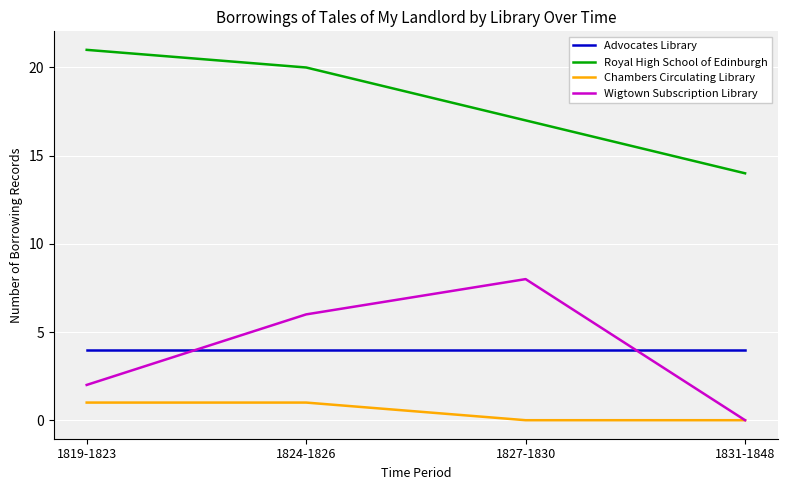

What is the difference between the Royal High School of Edinburgh values at 1819-1823 and 1831-1848?

7